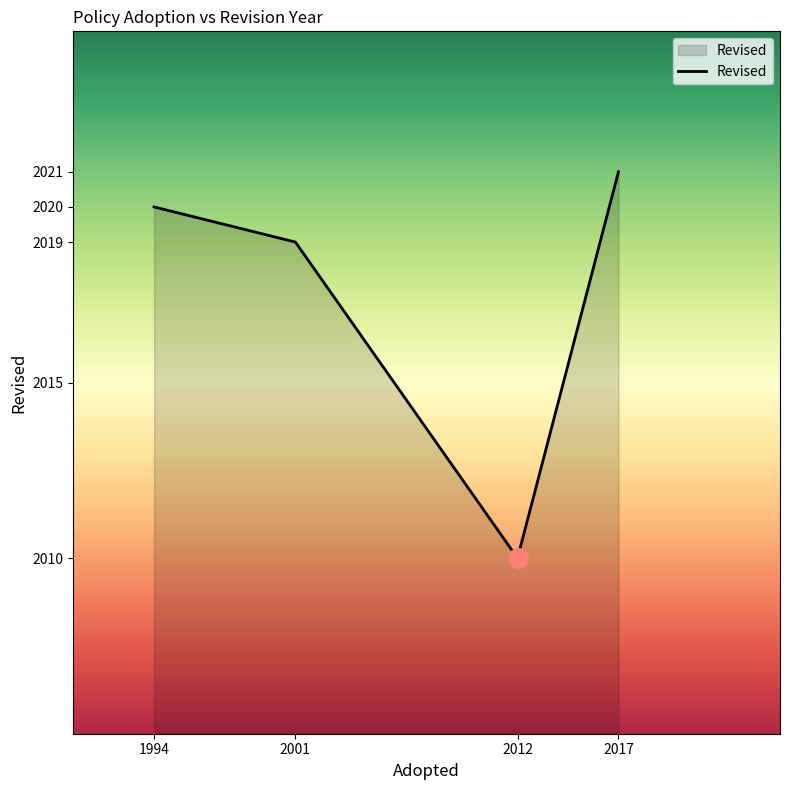

List the labels in order of value, smallest first.

2012, 2001, 1994, 2017